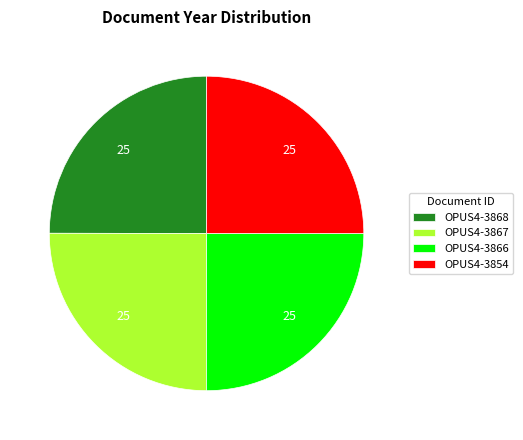

Is it true that OPUS4-3868 is 25% of the pie?

True